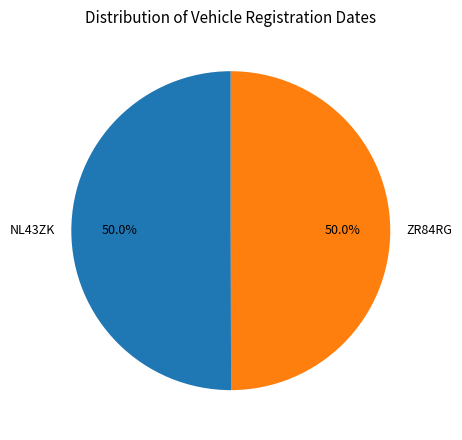

How many slices are in this pie chart?

2